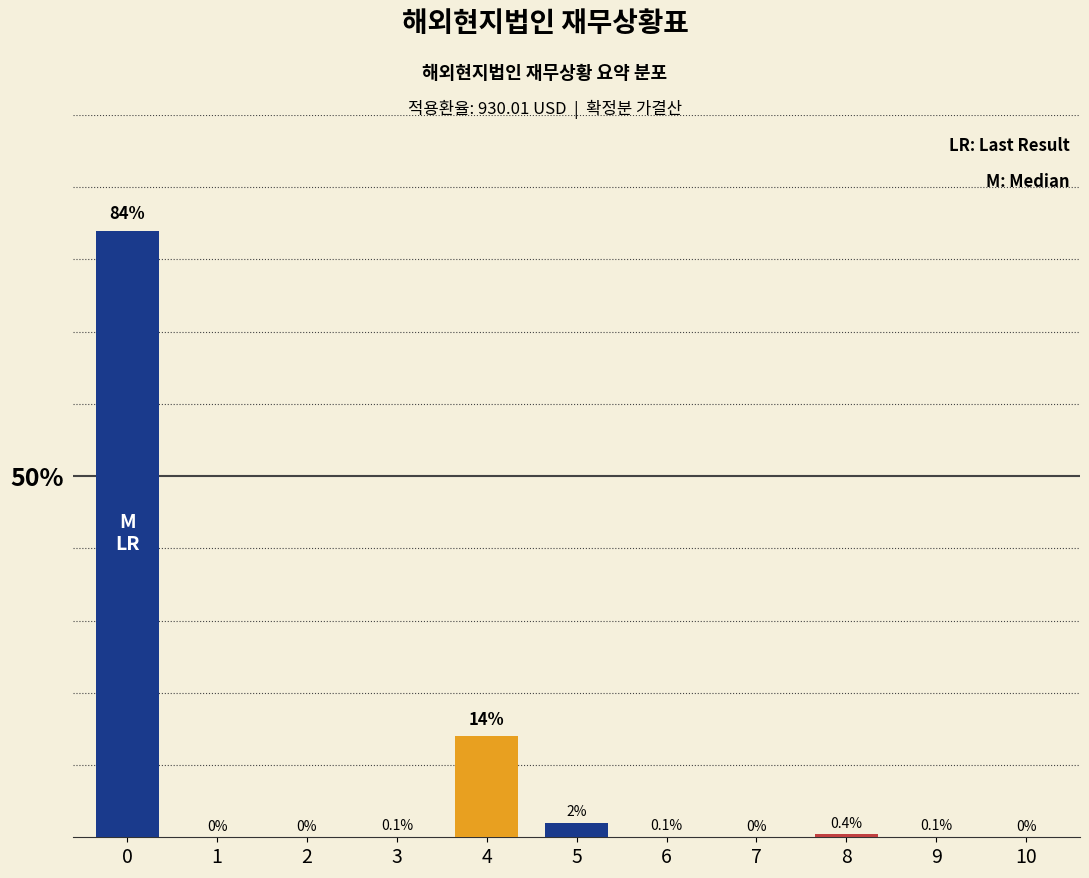

Reading left to right, list all the values displayed in this chart.

0=84.0	1=0.0	2=0.0	3=0.1	4=14.0	5=2.0	6=0.1	7=0.0	8=0.4	9=0.1	10=0.0